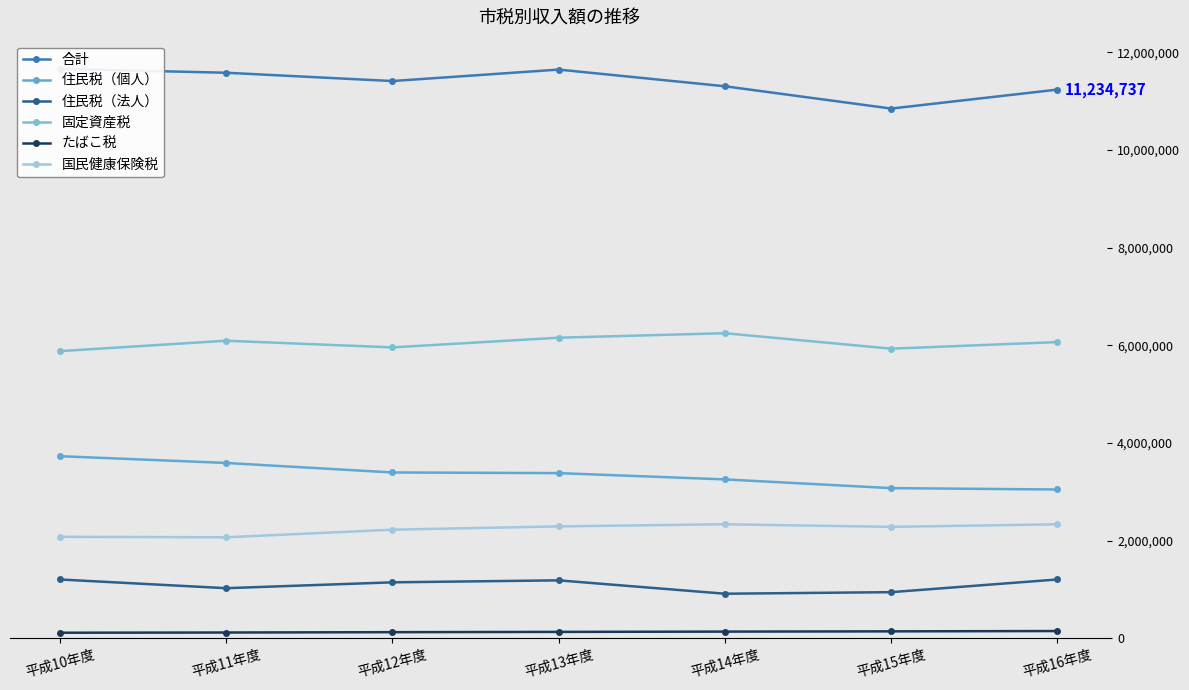

What are all the series names shown in the legend?

合計, 住民税（個人）, 住民税（法人）, 固定資産税, たばこ税, 国民健康保険税